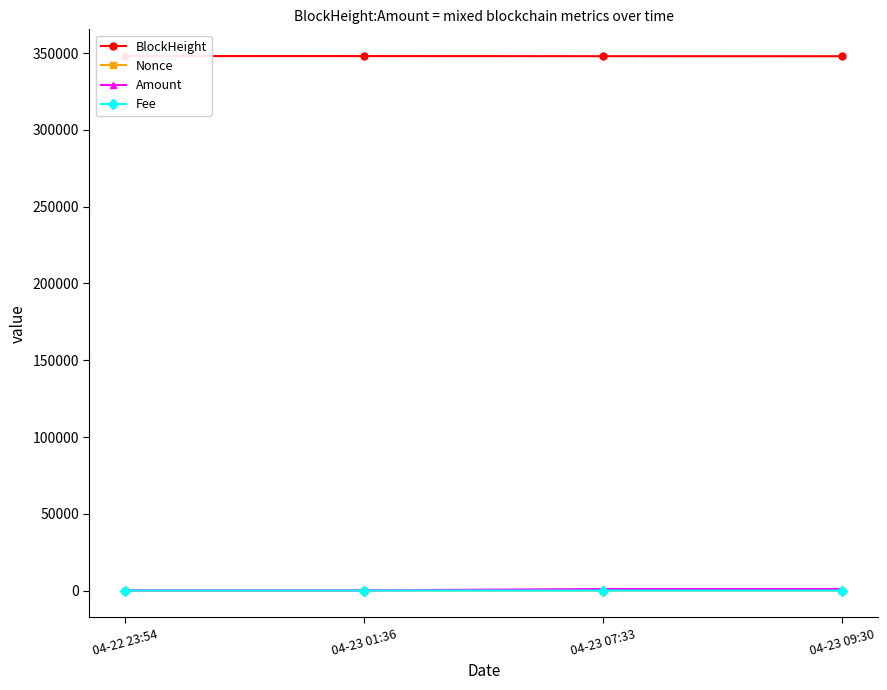

What is the label of the 2nd point from the right?

04-23 07:33